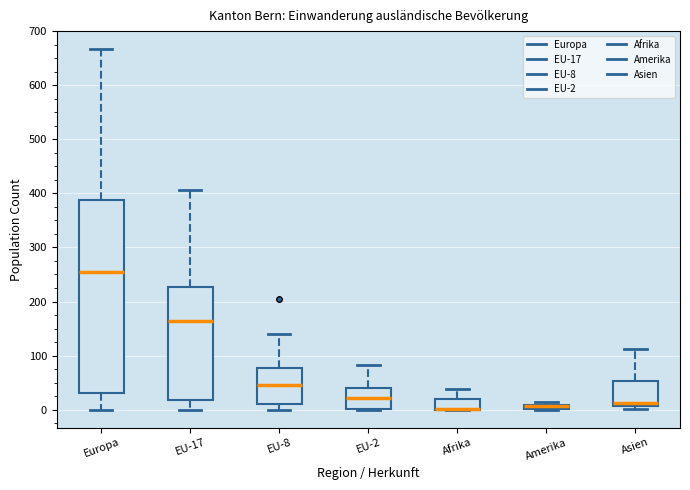

Where does the upper whisker of the box for Asien end on the y-axis? The values are not printed on the chart, so give them approximately, as read against the axis.

110